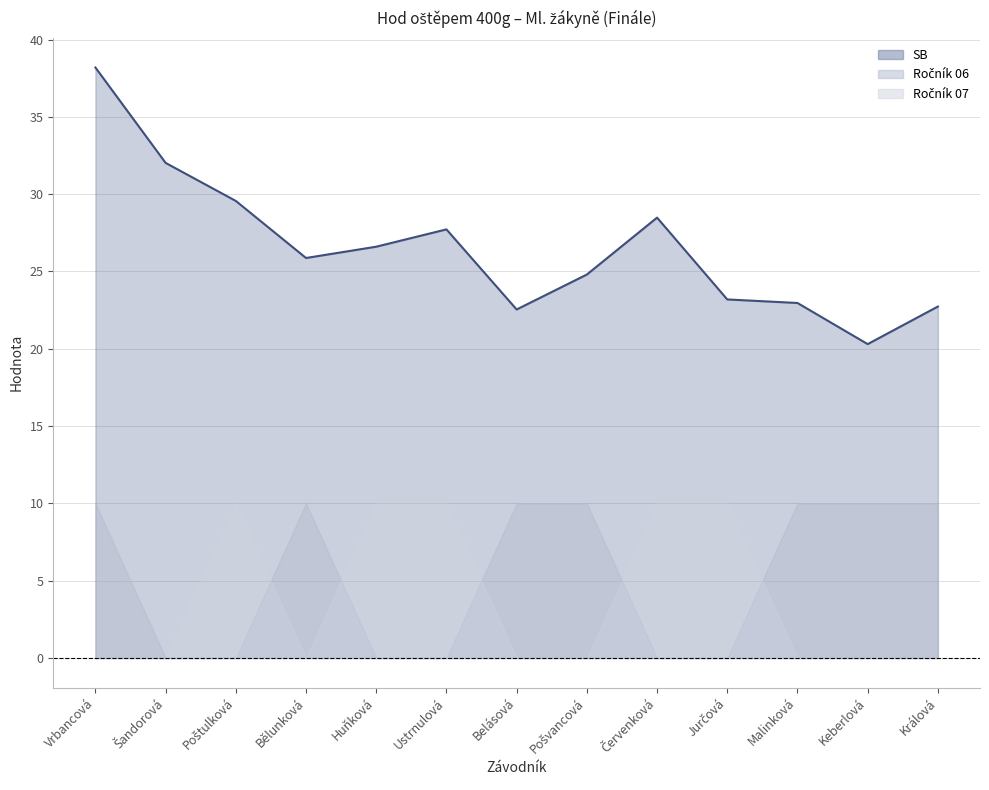

How many data points in Ročník 06 are less than 1?

6